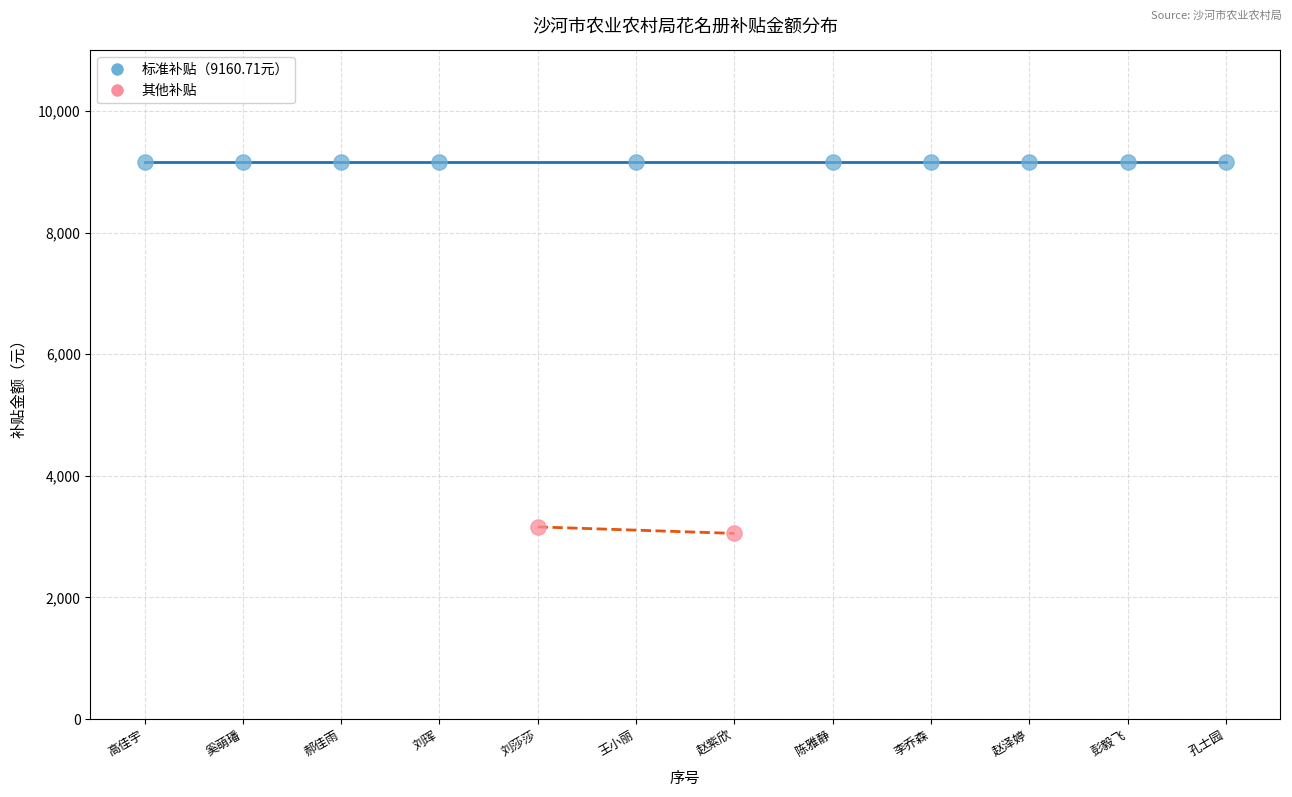

Which series contains the lowest Y value?

其他补贴